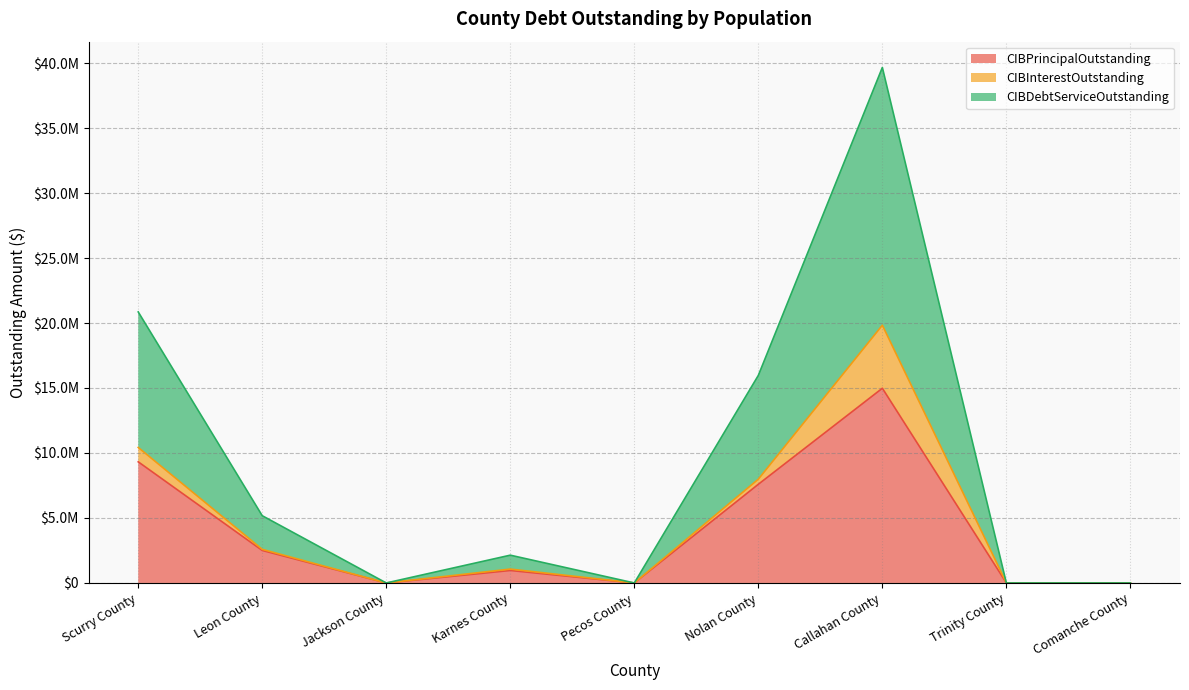

Does the chart have visible grid lines?

Yes